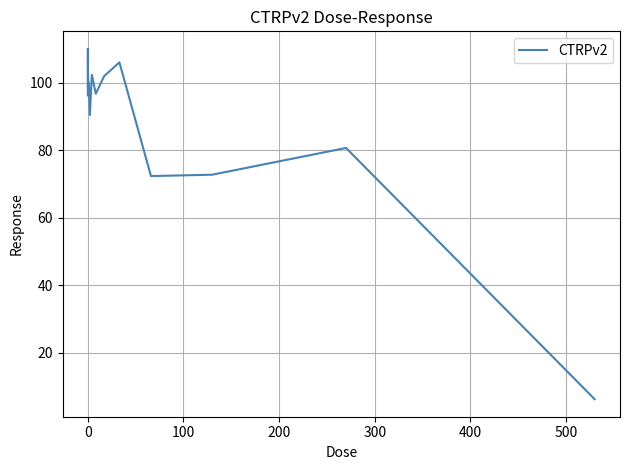

What is the smallest value displayed?

6.2